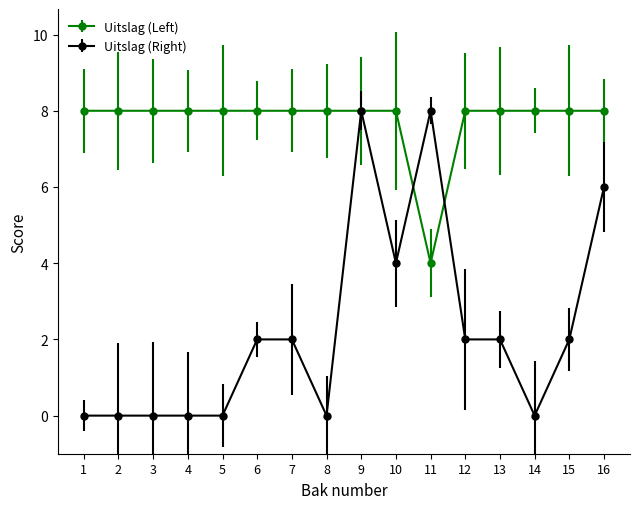

Is the value of Uitslag (Left) at 4 greater than the value of Uitslag (Right) at 16?

Yes